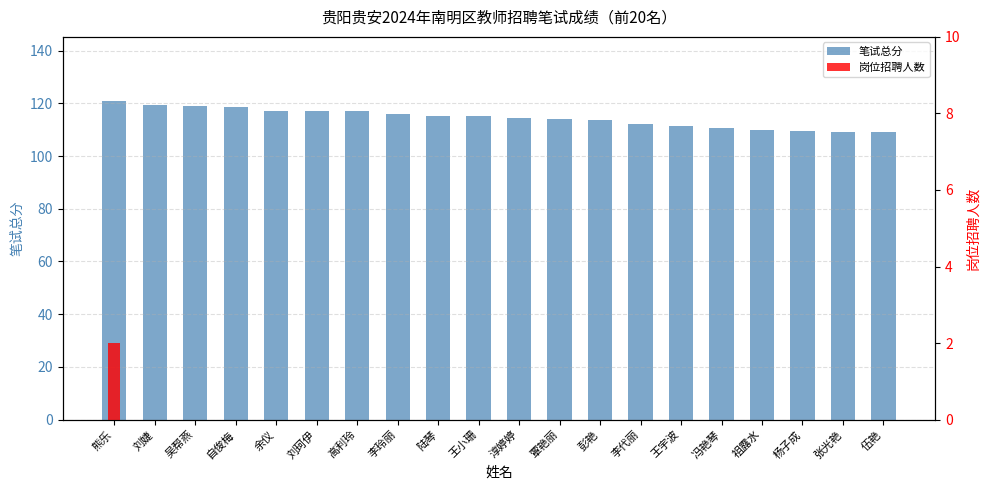

How many groups of bars are there?

20